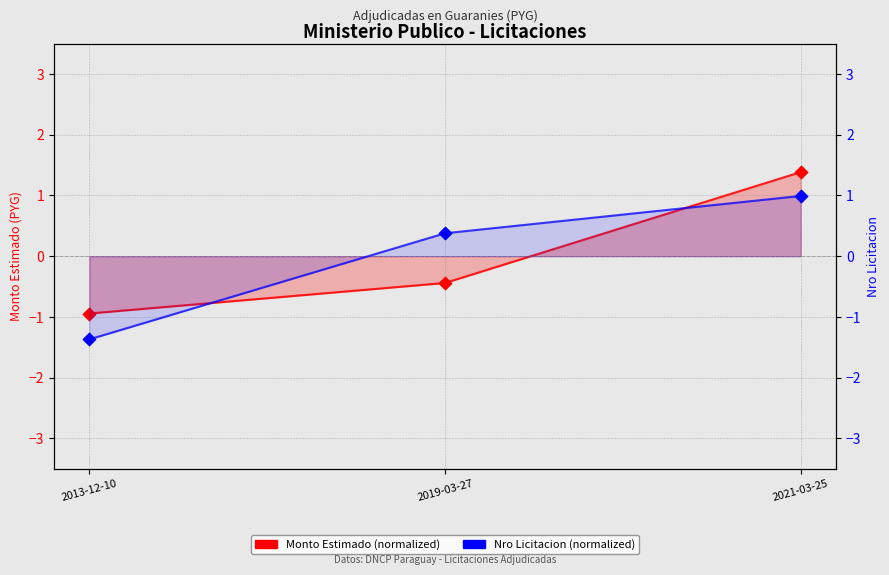

Which series reaches the minimum Y coordinate?

Nro Licitacion (normalized)